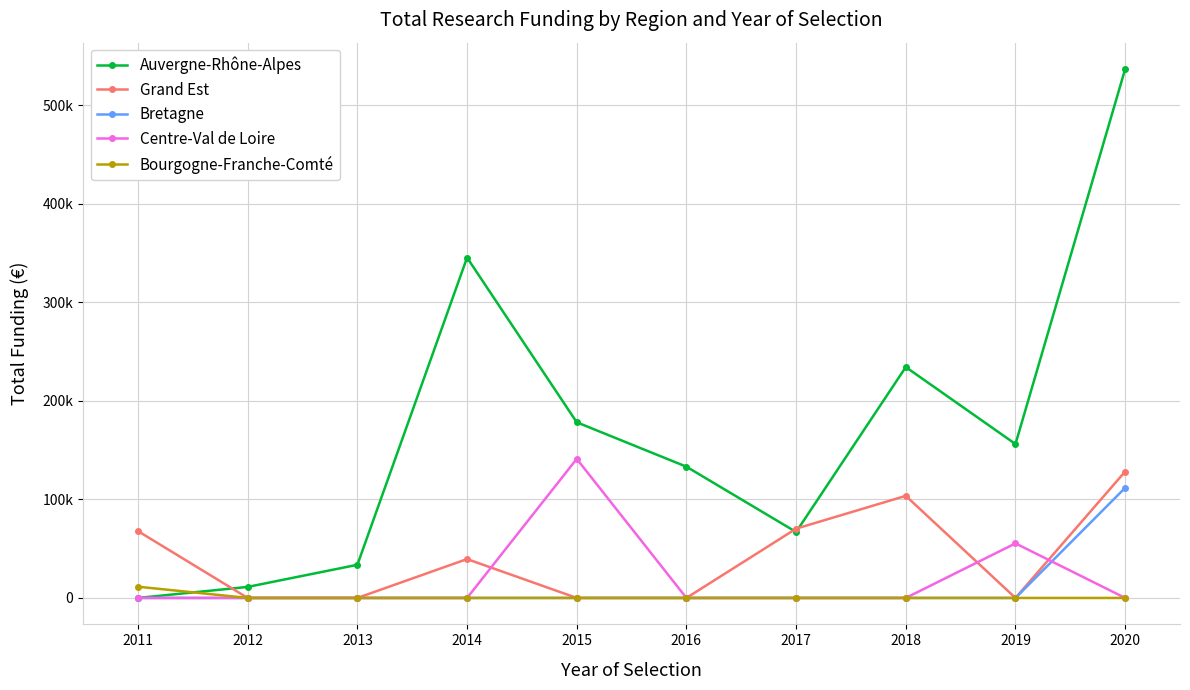

What are all the series names shown in the legend?

Auvergne-Rhône-Alpes, Grand Est, Bretagne, Centre-Val de Loire, Bourgogne-Franche-Comté